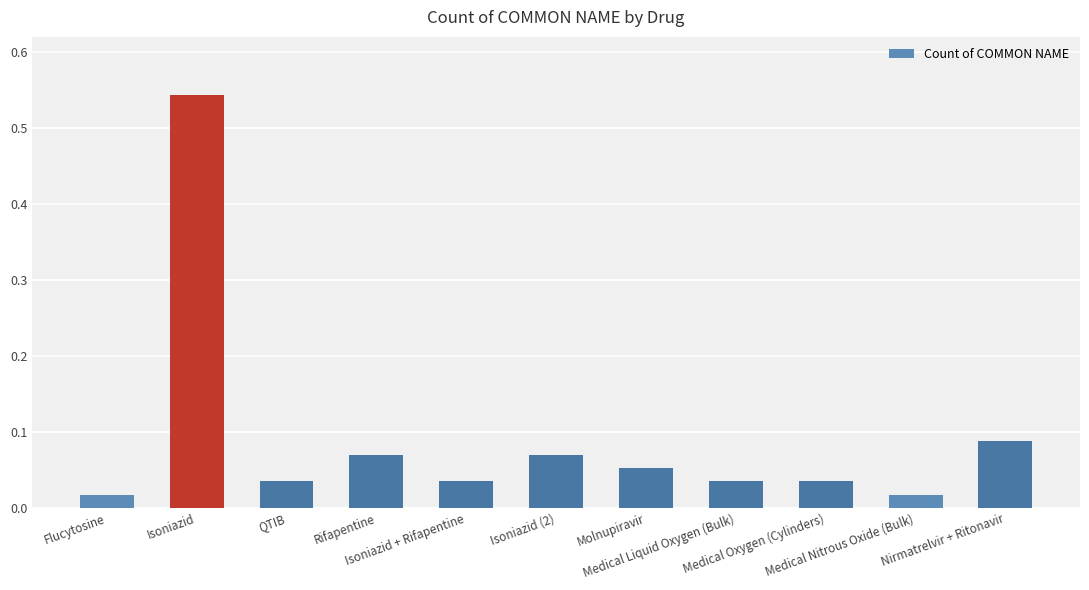

What is the sum of all values?

1.0